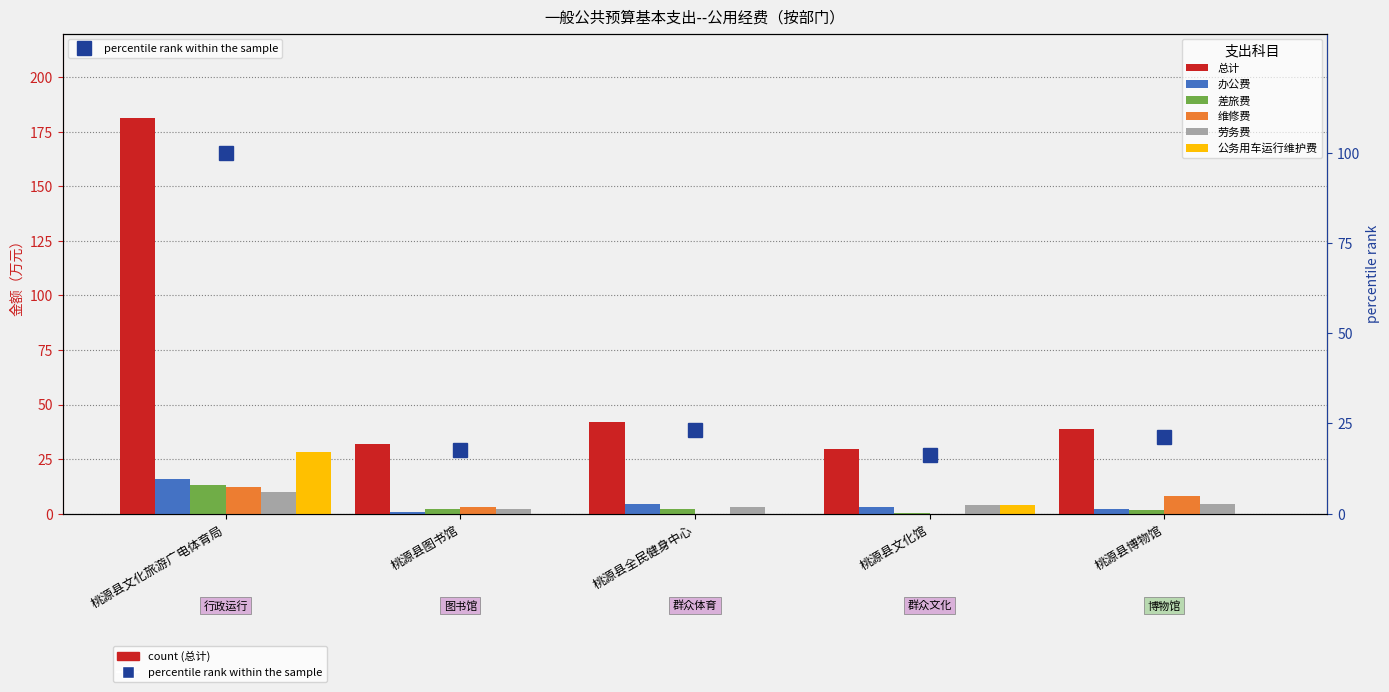

How many data points in 维修费 are less than 3?

2